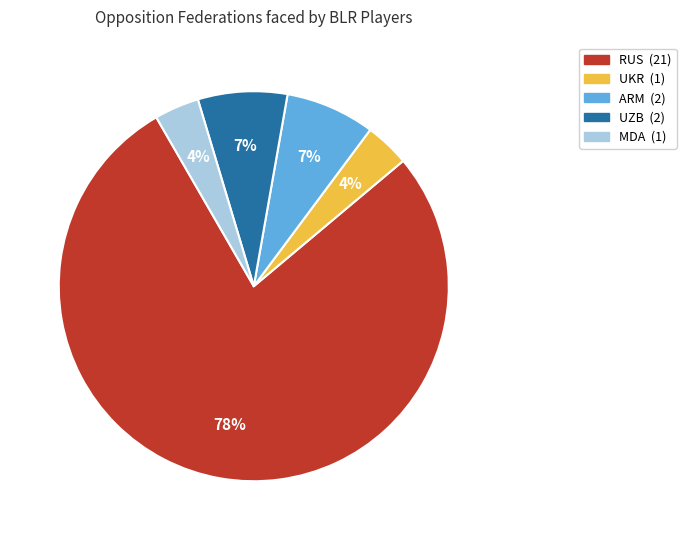

To the nearest percent, what is the difference between the largest and smallest slice percentages?

74%